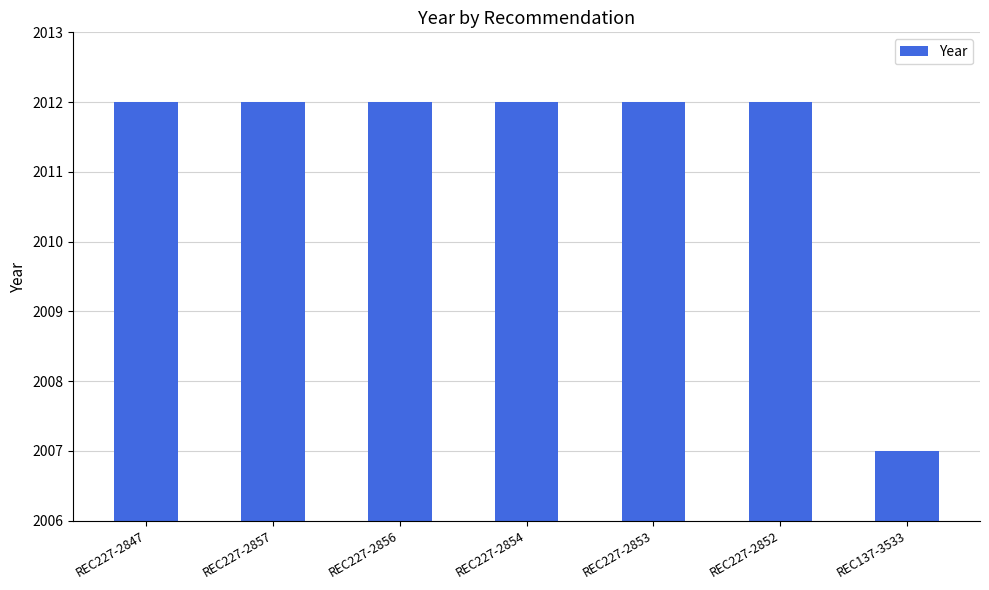

True or false: the data shows 2012 at REC227-2856.

True